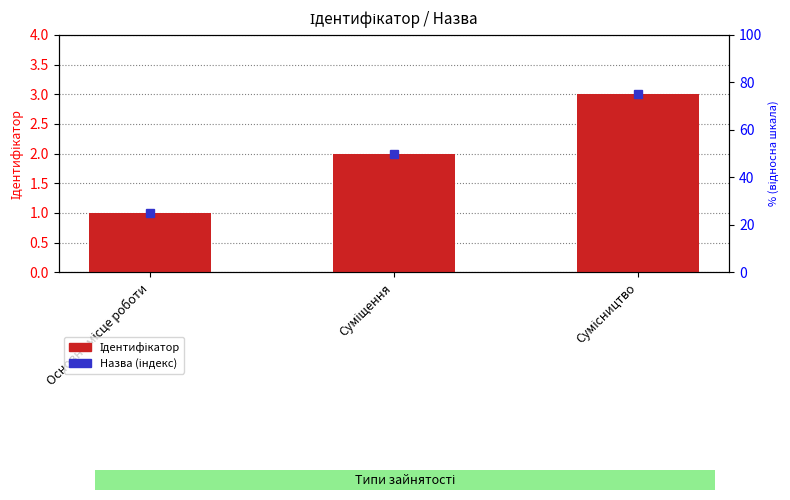

What is the change in value from Суміщення to Сумісництво?

+1